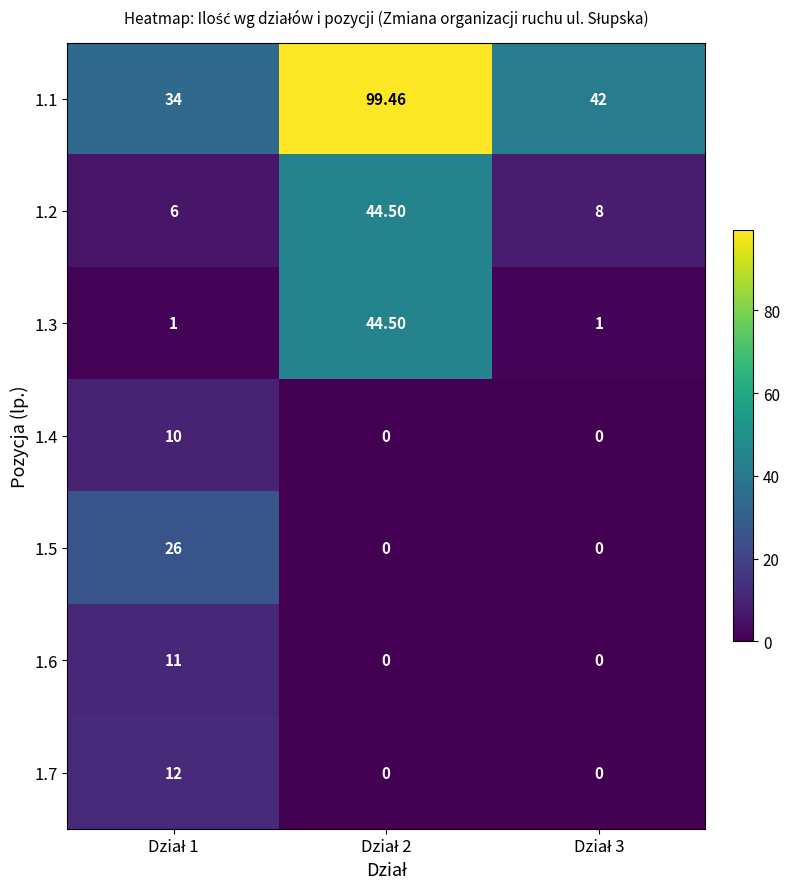

Between Dział 3 and Dział 2, which is larger?

Dział 2